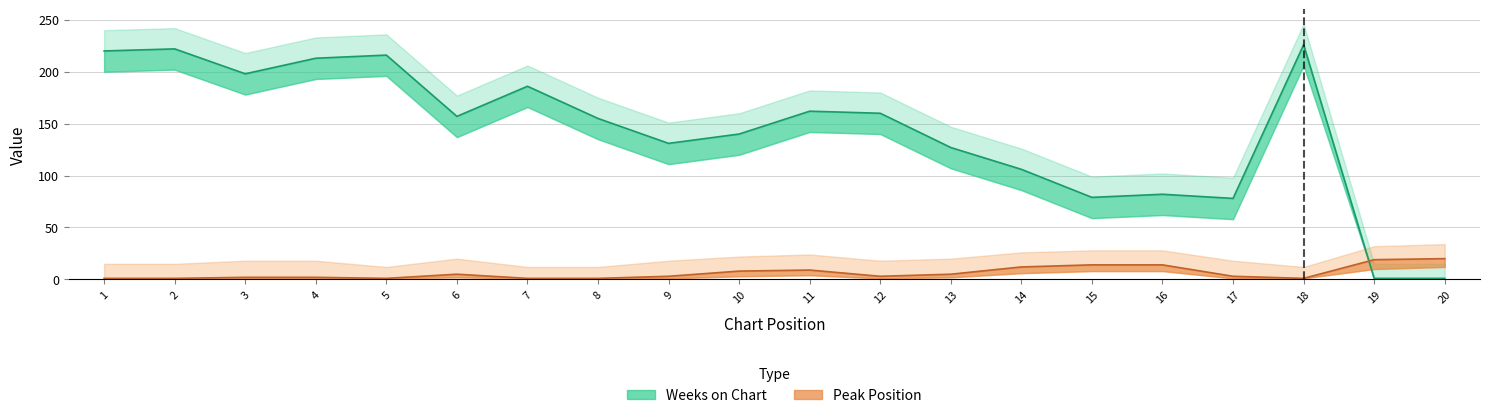

The value of Weeks on Chart at 18 is 226. True or false?

True